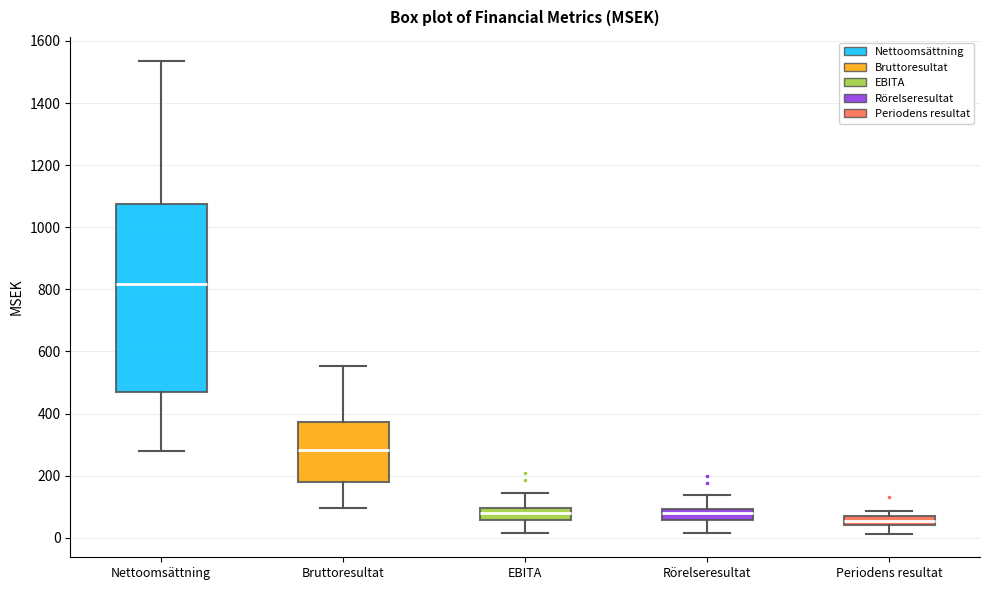

Which box's median line is the highest?

Nettoomsättning